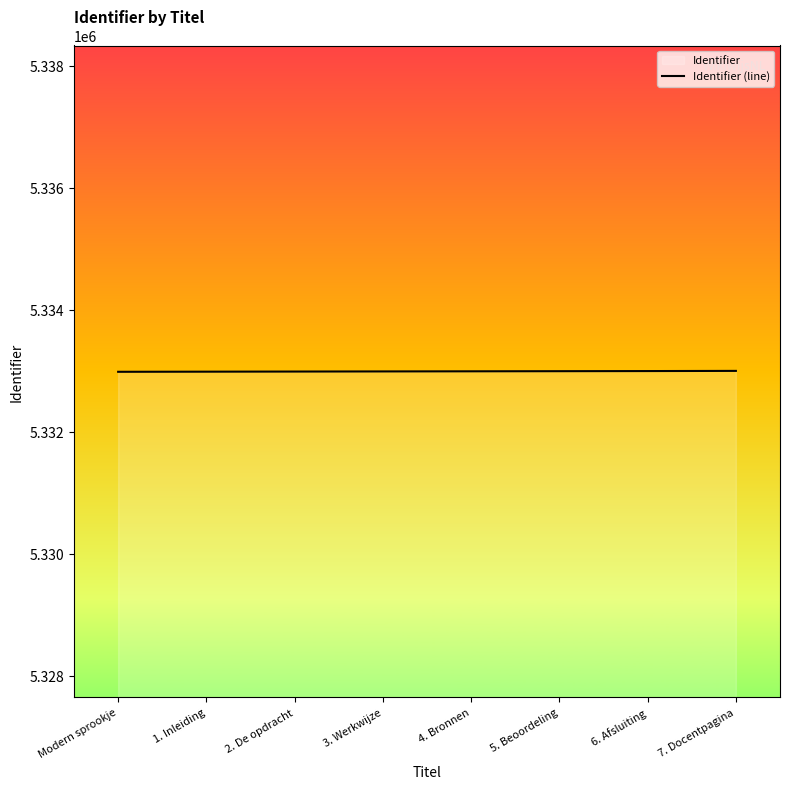

List the labels in order of value, largest first.

7. Docentpagina, 6. Afsluiting, 5. Beoordeling, 4. Bronnen, 3. Werkwijze, 2. De opdracht, 1. Inleiding, Modern sprookje